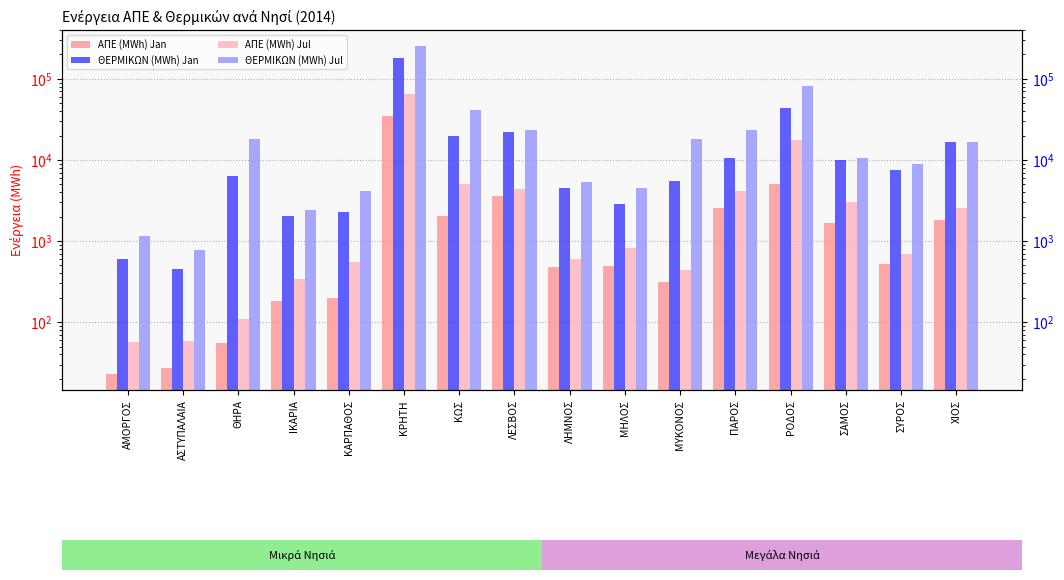

The ΘΕΡΜΙΚΩΝ (MWh) Jan series shows 936.7 at ΛΗΜΝΟΣ. True or false?

False